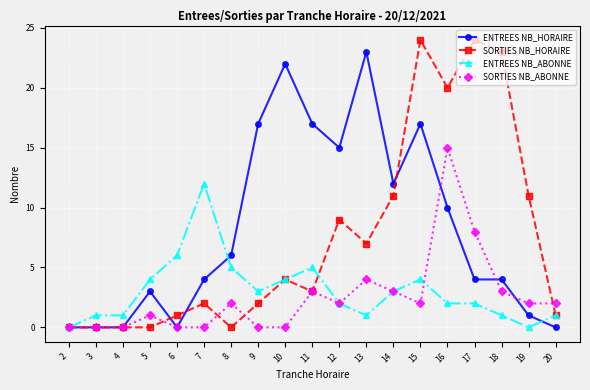

What is the difference between the SORTIES NB_ABONNE values at 11 and 17?

5